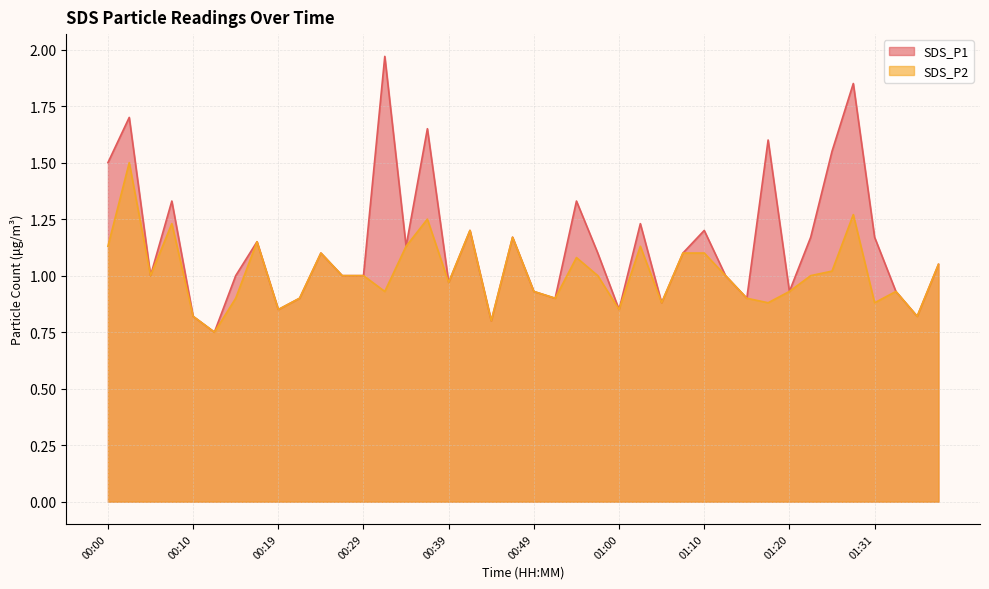

True or false: SDS_P2 and SDS_P1 intersect in this chart.

False